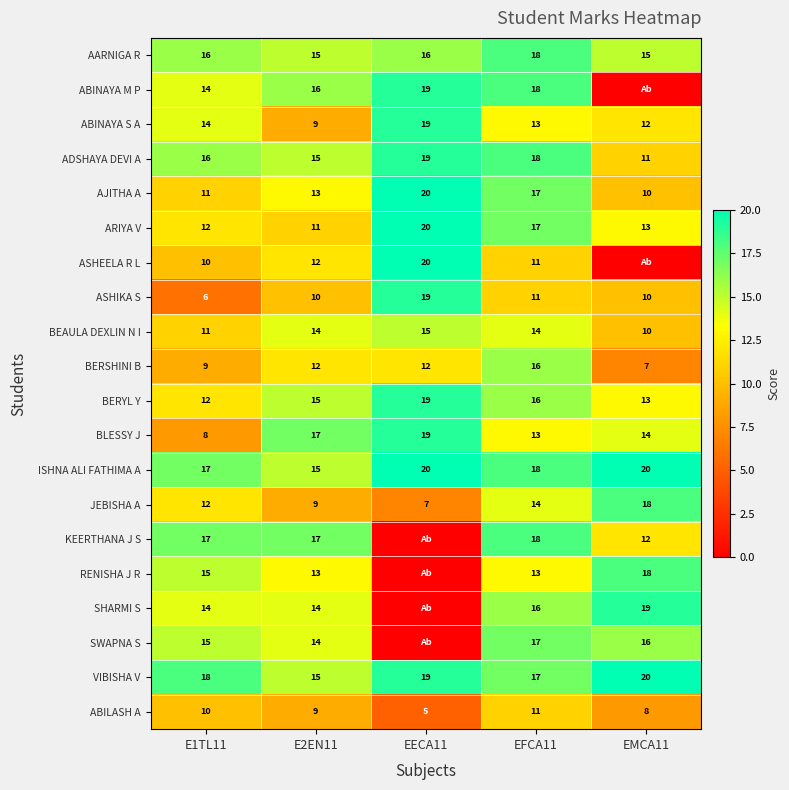

Count the ISHNA ALI FATHIMA A values in the range 17 to 20.

4